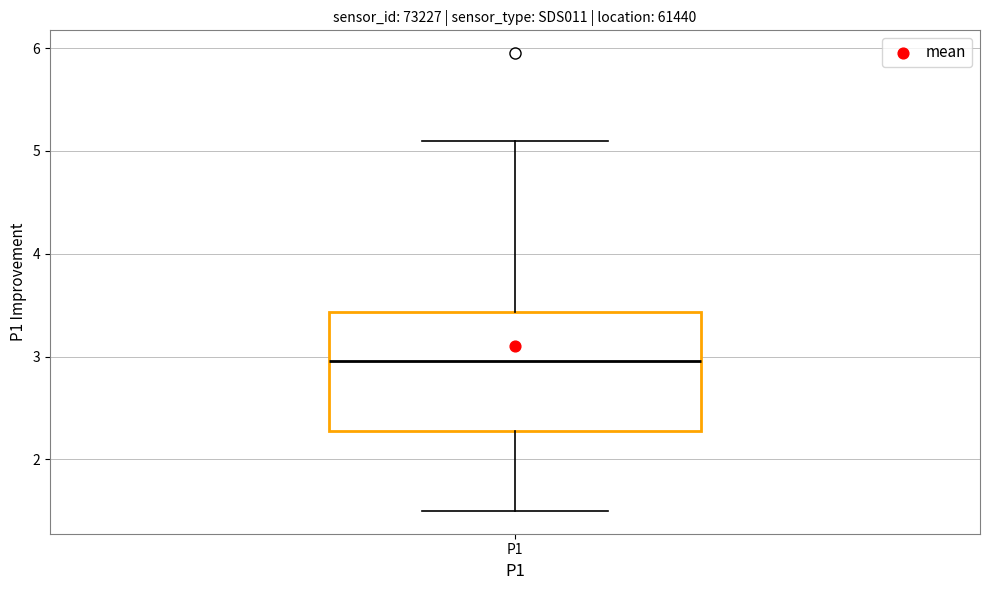

Transcribe this box plot: give where the median line is, the range the box spans, and where the two whiskers end, as read against the y-axis. The values are not printed on the chart, so give them approximately, as read against the axis.

median 3.0, box 2.3 to 3.4, whiskers 1.5 to 5.1